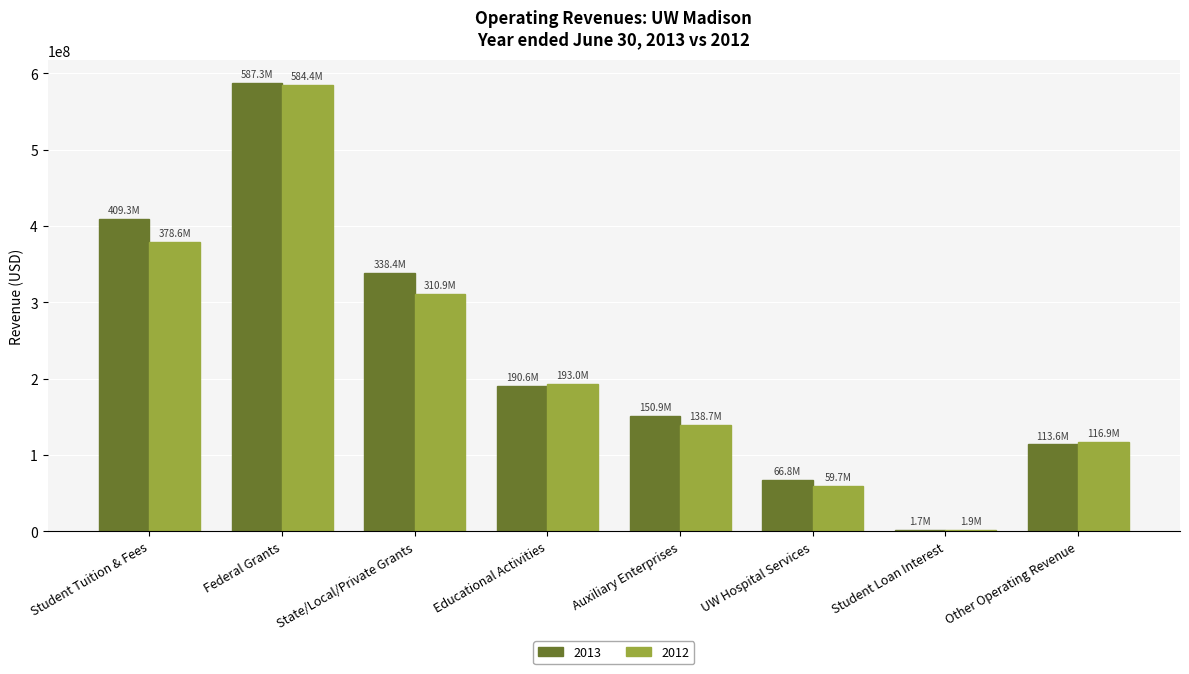

What is the spread (max minus min) of values at Federal Grants?

2863788.4